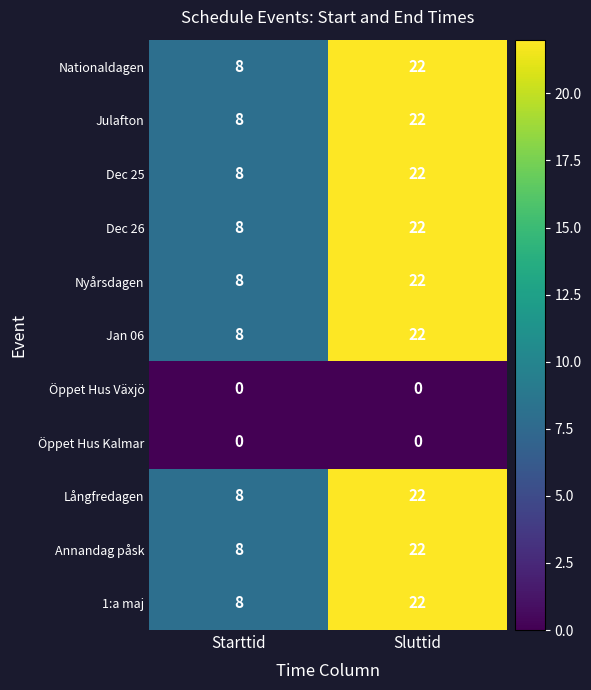

What is the sum of the Nationaldagen values at Sluttid and Starttid?

30